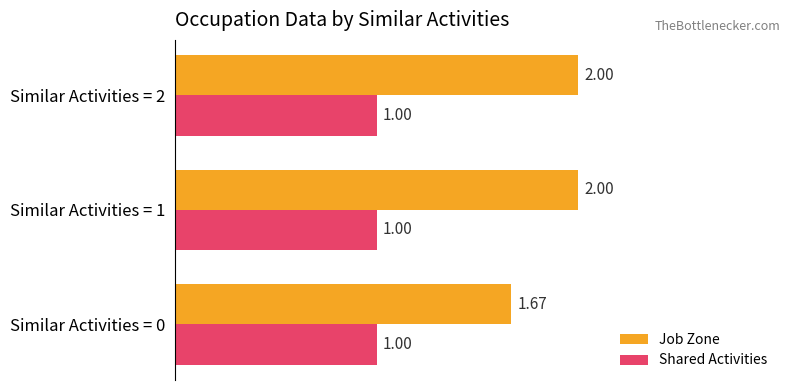

What is the average value of the Shared Activities series?

1.0